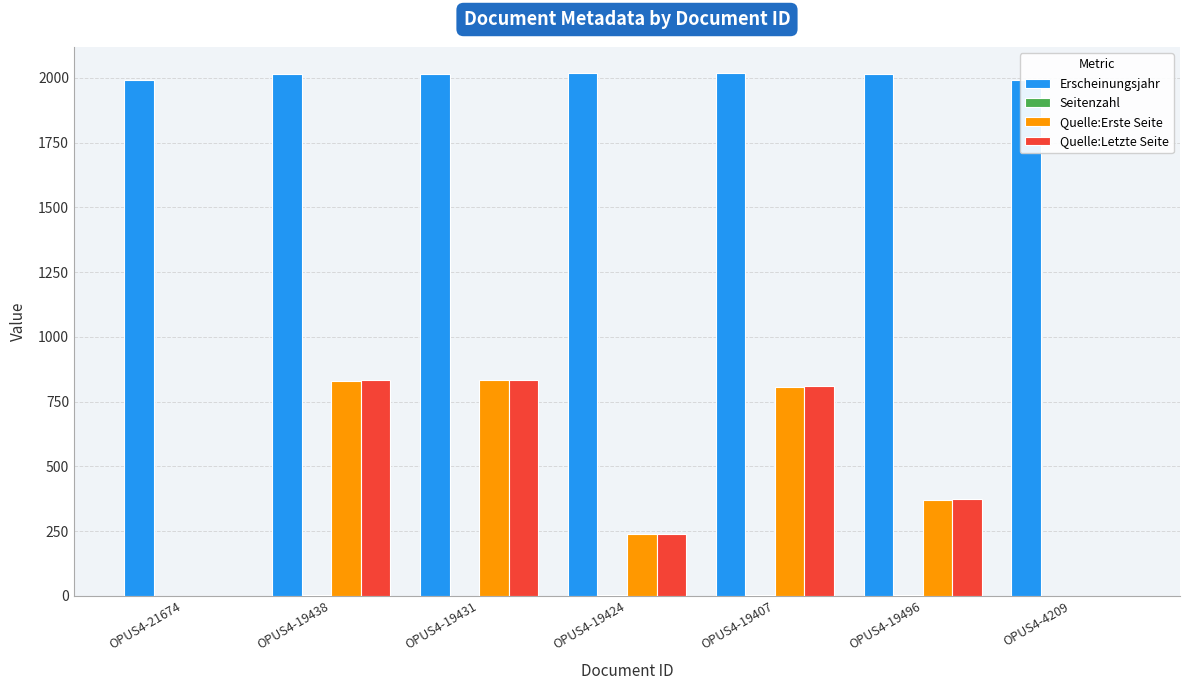

Reading left to right, extract all data points from this chart.

Erscheinungsjahr: 1992	2015	2016	2017	2017	2014	1992
Seitenzahl: 0	2	1	2	2	2	0
Quelle:Erste Seite: 0	830	834	238	808	371	0
Quelle:Letzte Seite: 0	832	835	240	810	373	0